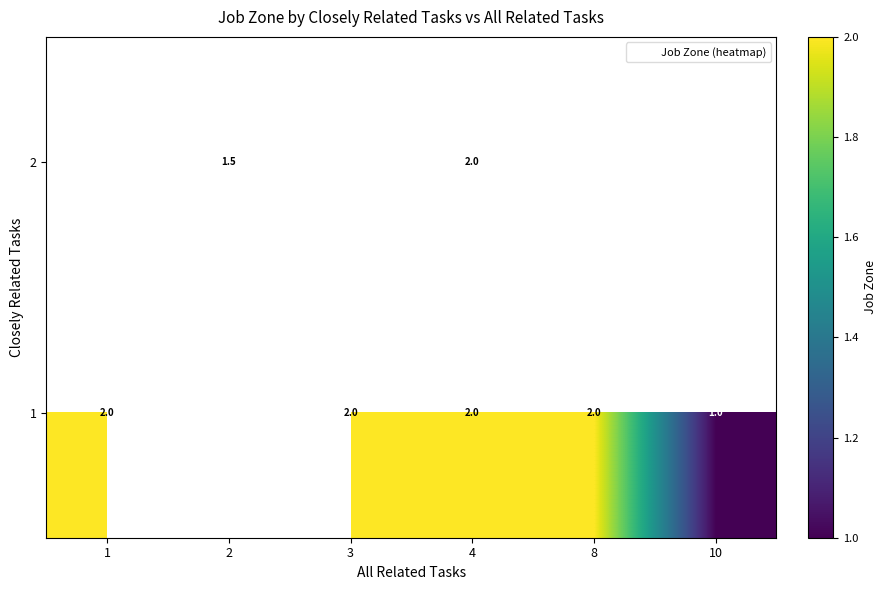

At which label does 1 reach its peak?

1